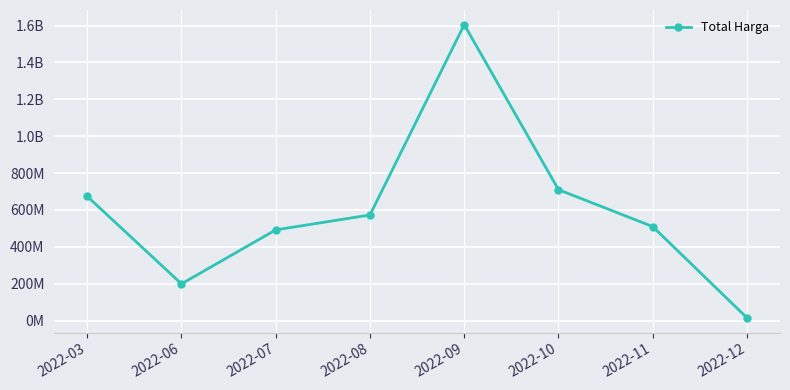

What is the value of the 8th point from the left?

14750000